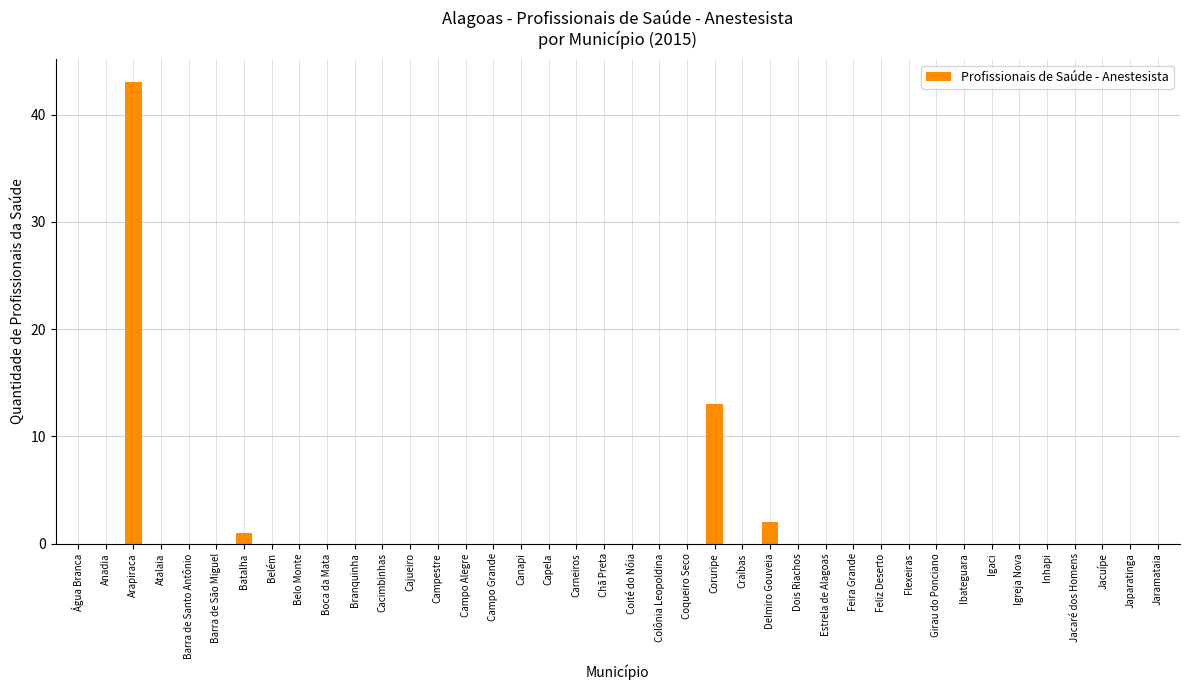

What is the sum of the values at Belo Monte and Coruripe?

13